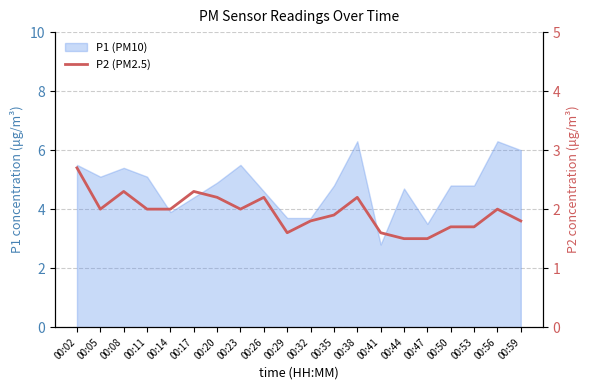

Which label corresponds to the smallest value in the chart?

00:44